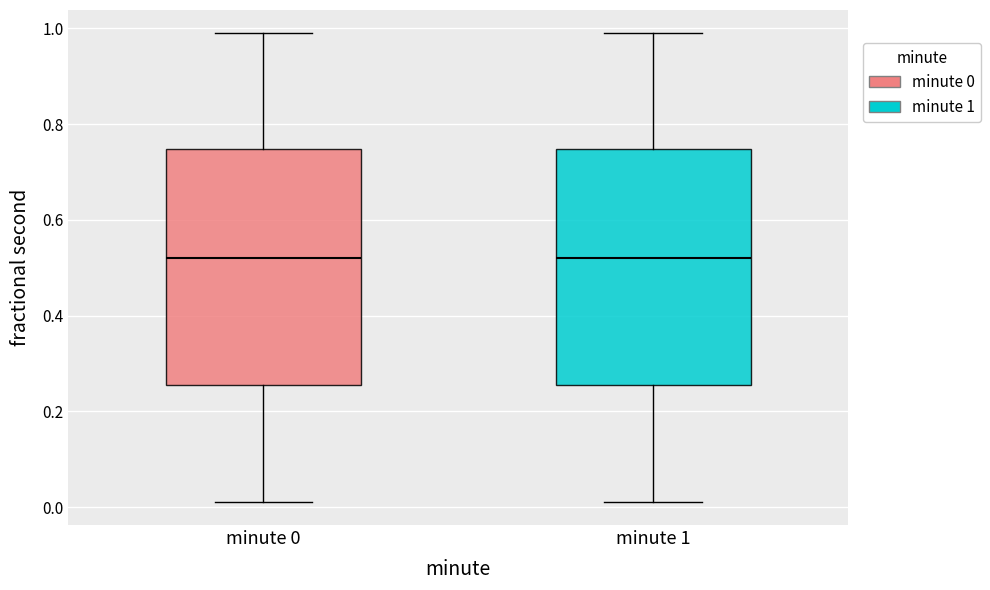

Reading left to right, read every box against the y-axis: the position of its median line, the range the box covers, and the ends of its whiskers. The values are not printed on the chart, so give them approximately, as read against the axis.

minute 0: median 0.52, box 0.26 to 0.74, whiskers 0.02 to 0.98
minute 1: median 0.52, box 0.26 to 0.74, whiskers 0.02 to 0.98